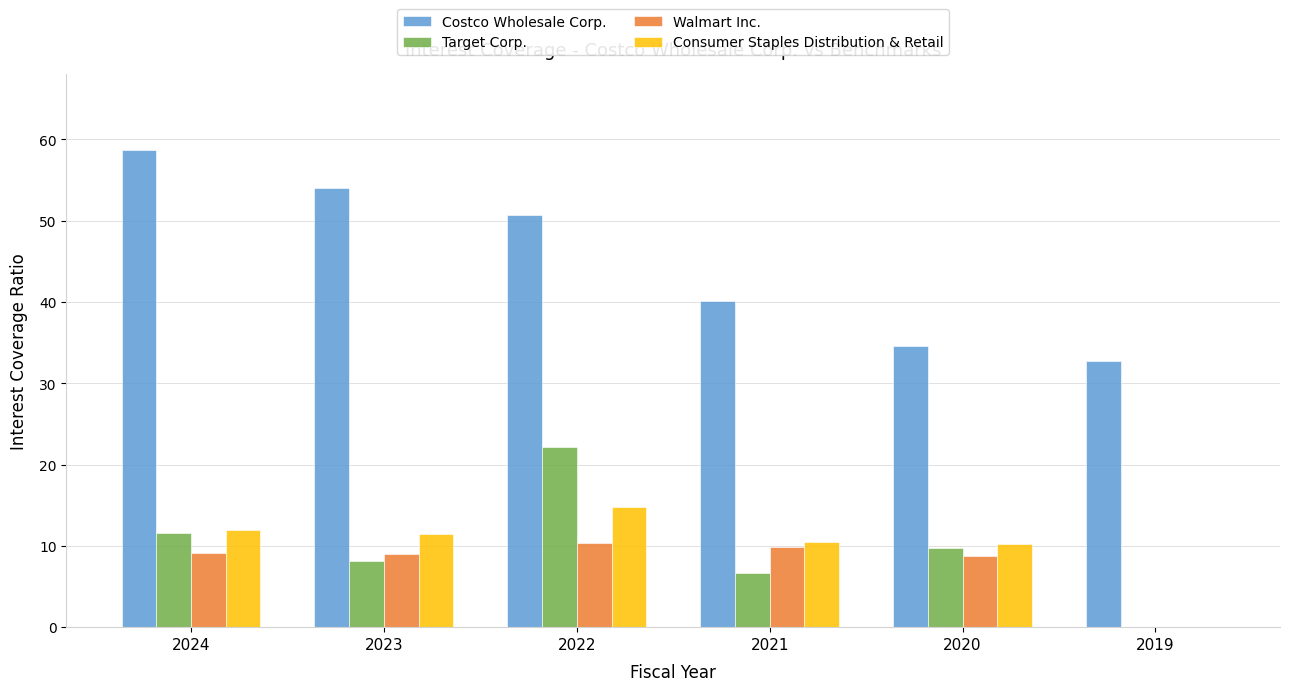

Does the chart contain stacked bars?

No